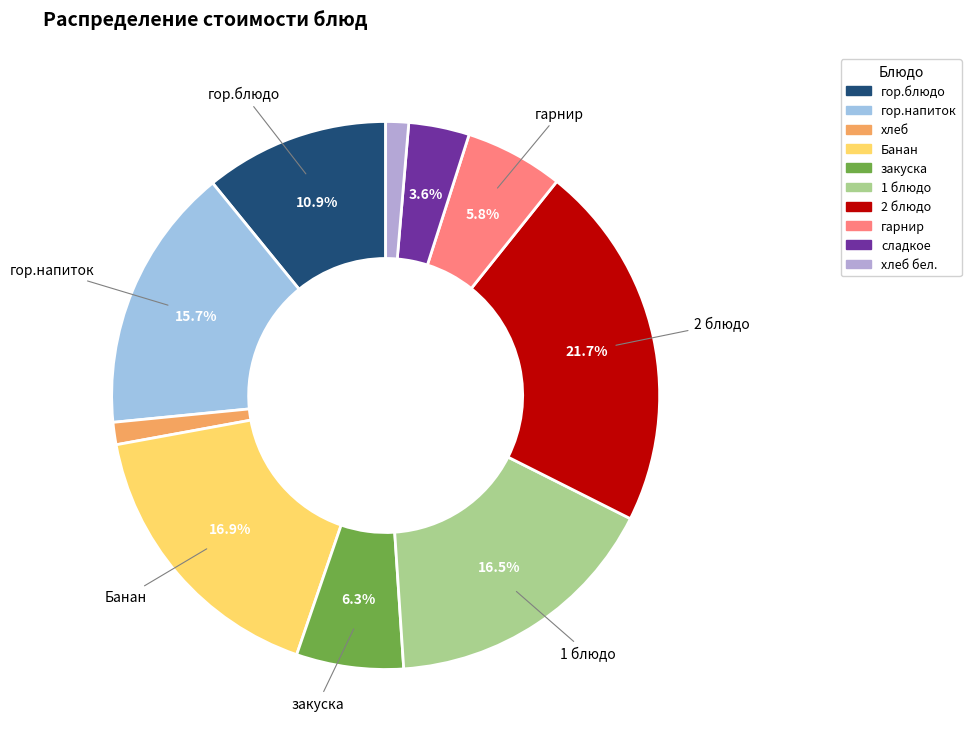

Is Банан the majority of the pie?

No